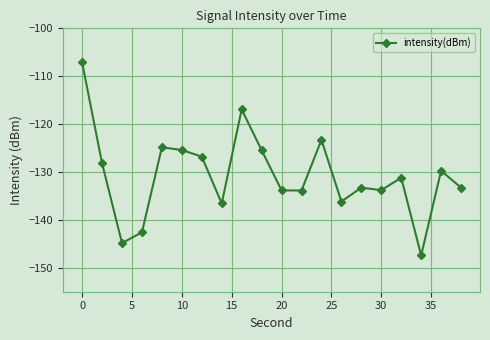

What is the value of the 18th point from the left?

-147.4